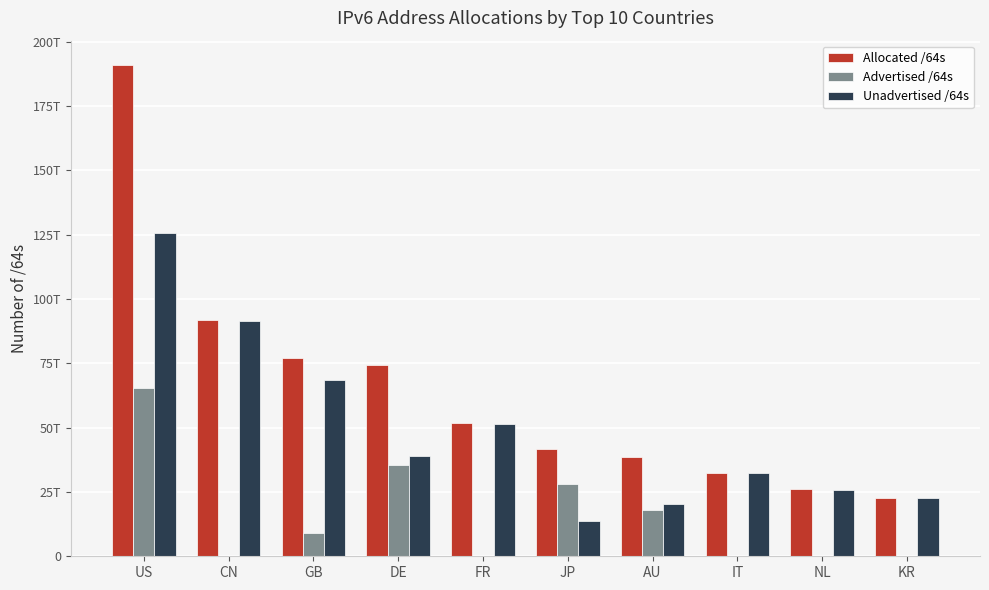

Are the bars horizontal?

No